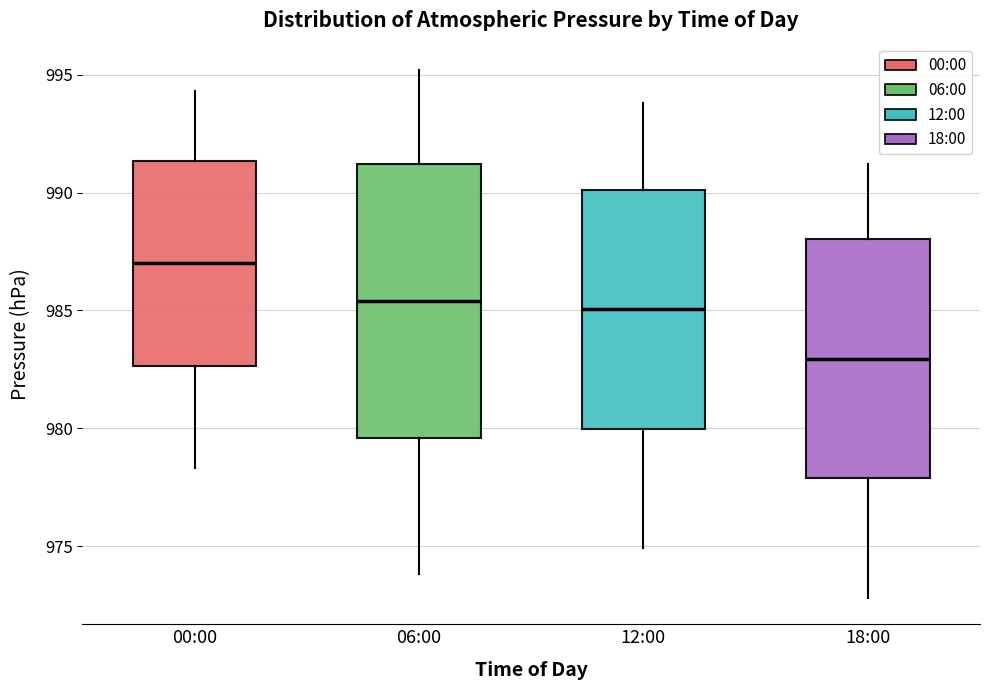

Reading left to right, read every box against the y-axis: the position of its median line, the range the box covers, and the ends of its whiskers. The values are not printed on the chart, so give them approximately, as read against the axis.

00:00: median 987.0, box 982.5 to 991.5, whiskers 978.5 to 994.5
06:00: median 985.5, box 979.5 to 991.0, whiskers 974.0 to 995.0
12:00: median 985.0, box 980.0 to 990.0, whiskers 975.0 to 994.0
18:00: median 983.0, box 978.0 to 988.0, whiskers 973.0 to 991.0